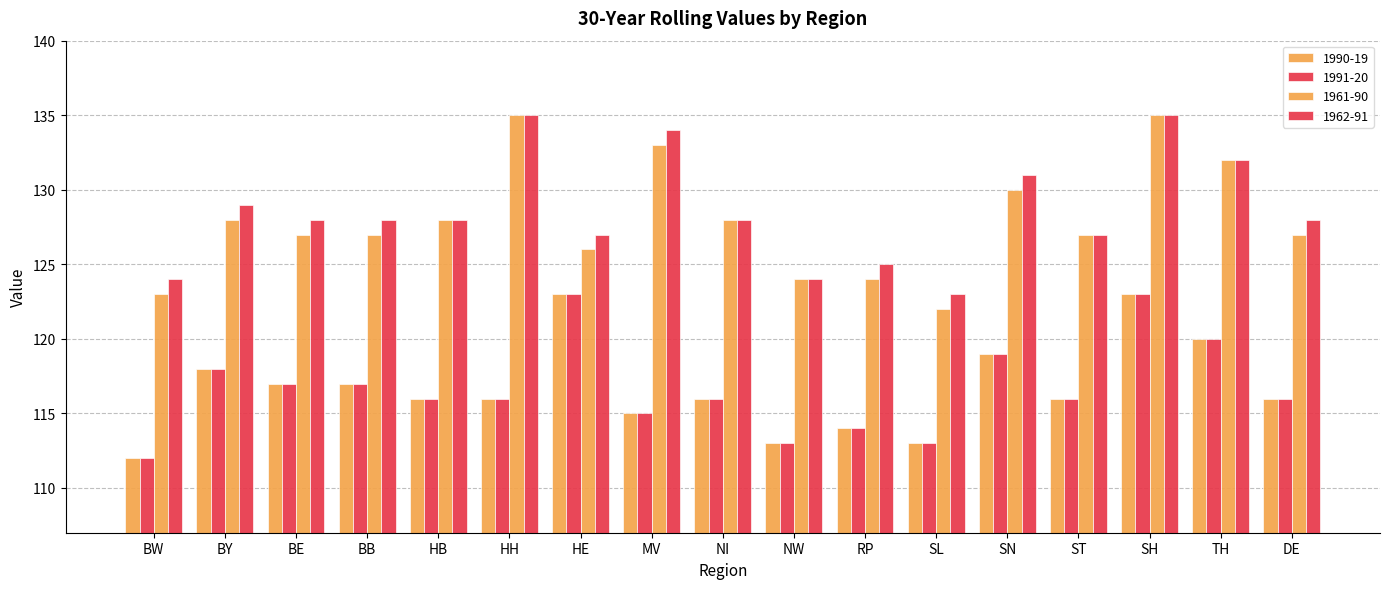

Which has a higher value, RP or BW?

RP